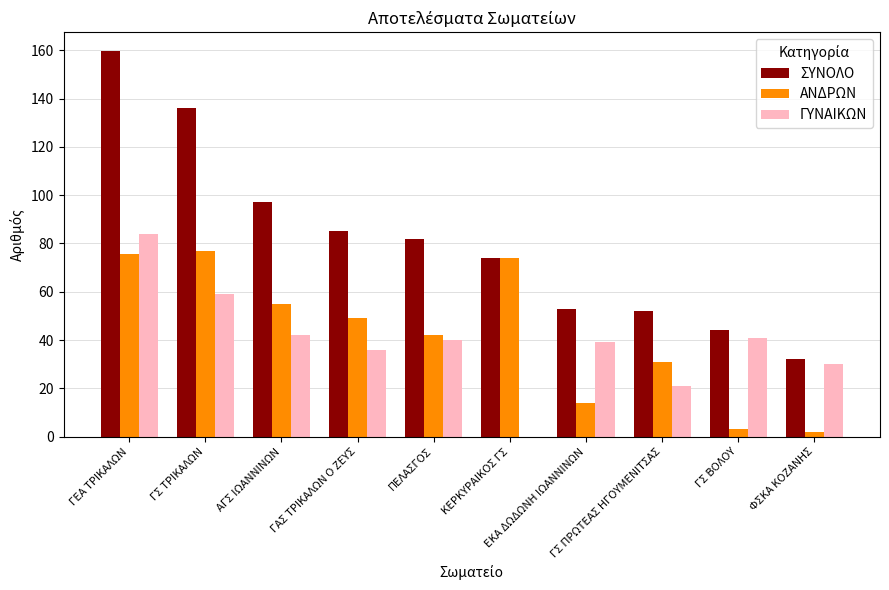

How many distinct data groups are displayed?

3